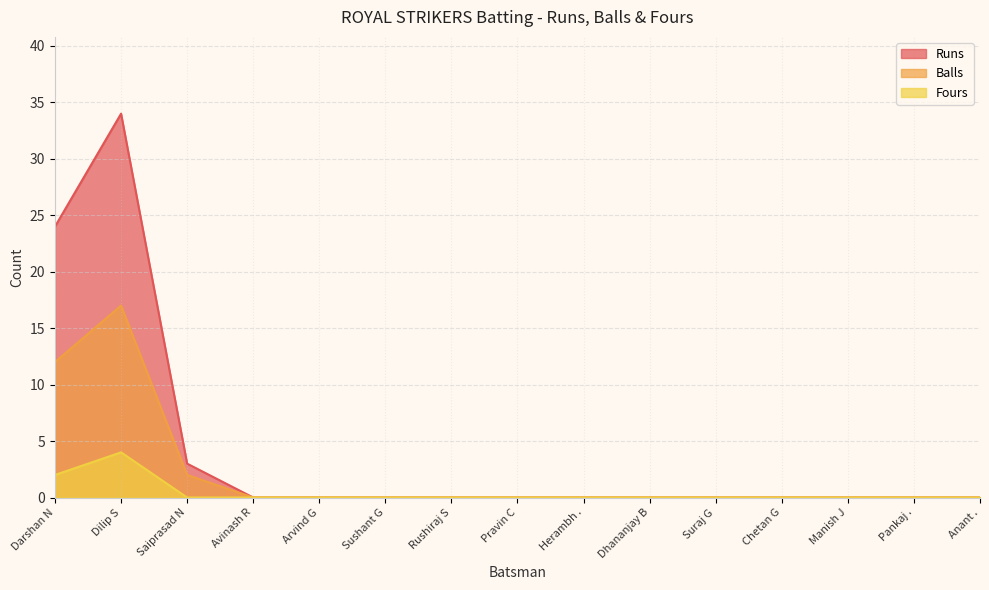

True or false: Fours and Balls intersect in this chart.

False